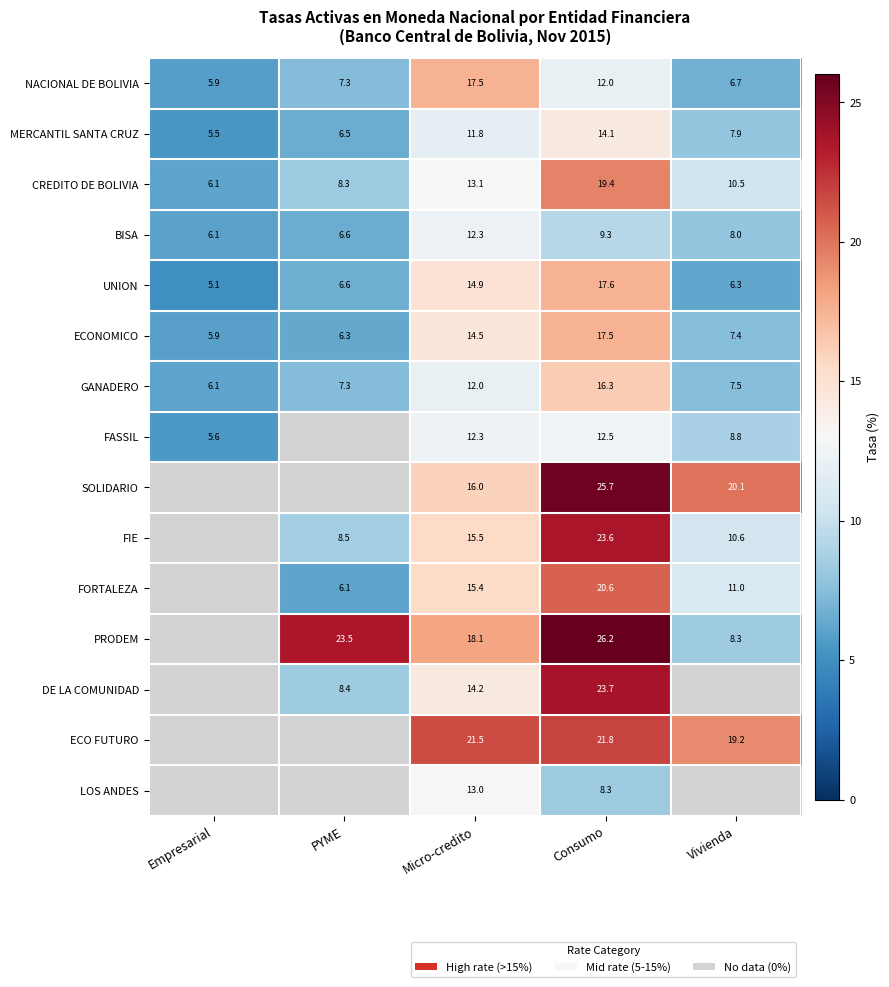

Is the value of SOLIDARIO at Consumo greater than the value of FORTALEZA at Vivienda?

Yes